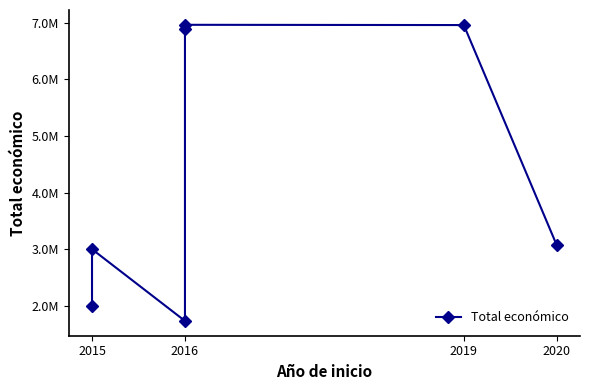

What is the sum of all values?

30610427